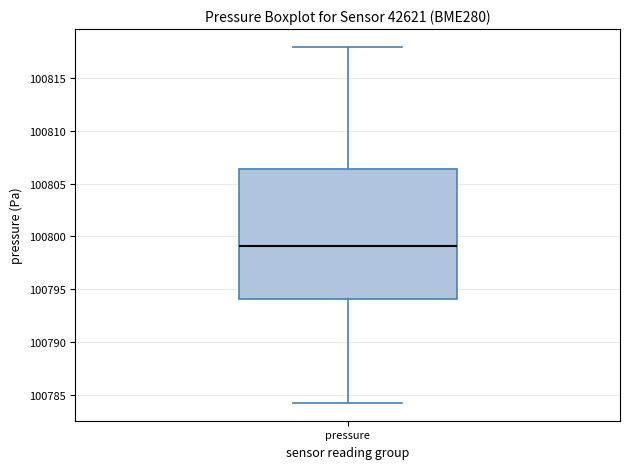

Where does the median line of the box for pressure sit on the y-axis? The values are not printed on the chart, so give them approximately, as read against the axis.

100799.0